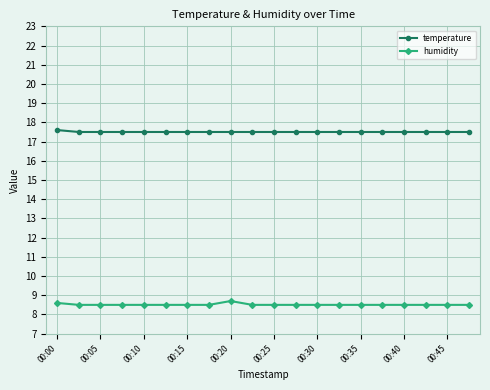

Which series has the largest total across all categories?

temperature